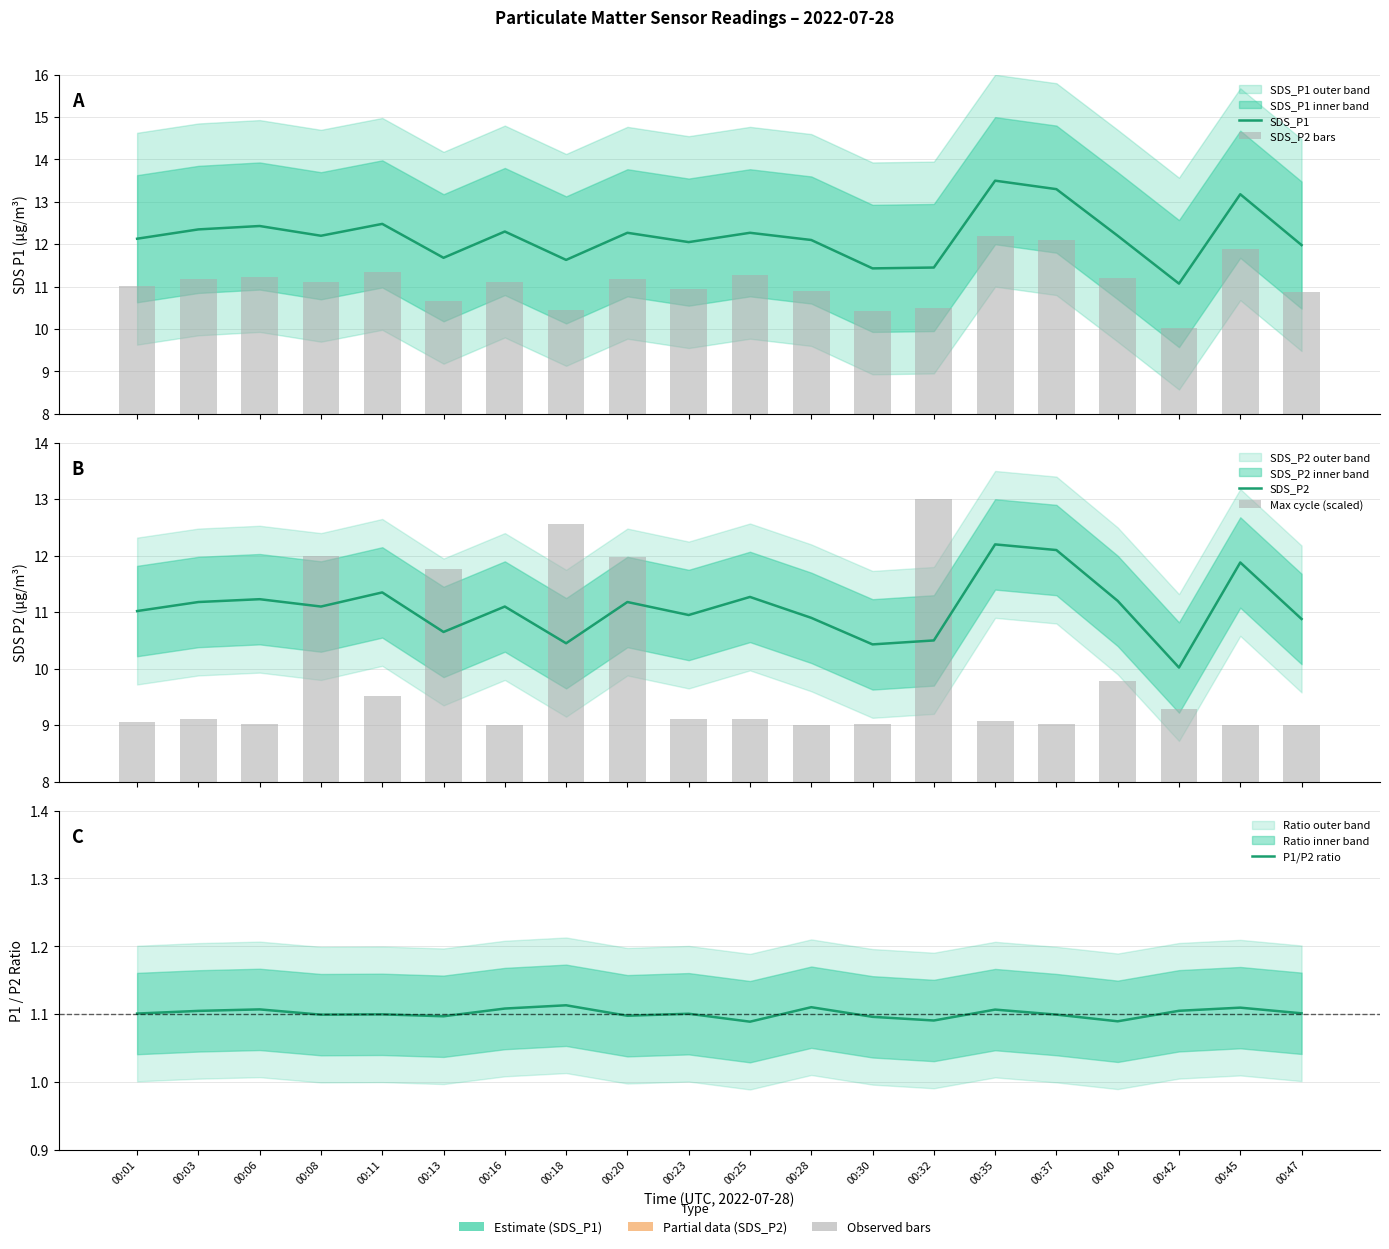

Rank the series by their maximum value, from highest to lowest.

SDS_P1, Max cycle (scaled), SDS_P2 bars, SDS_P2, P1/P2 ratio